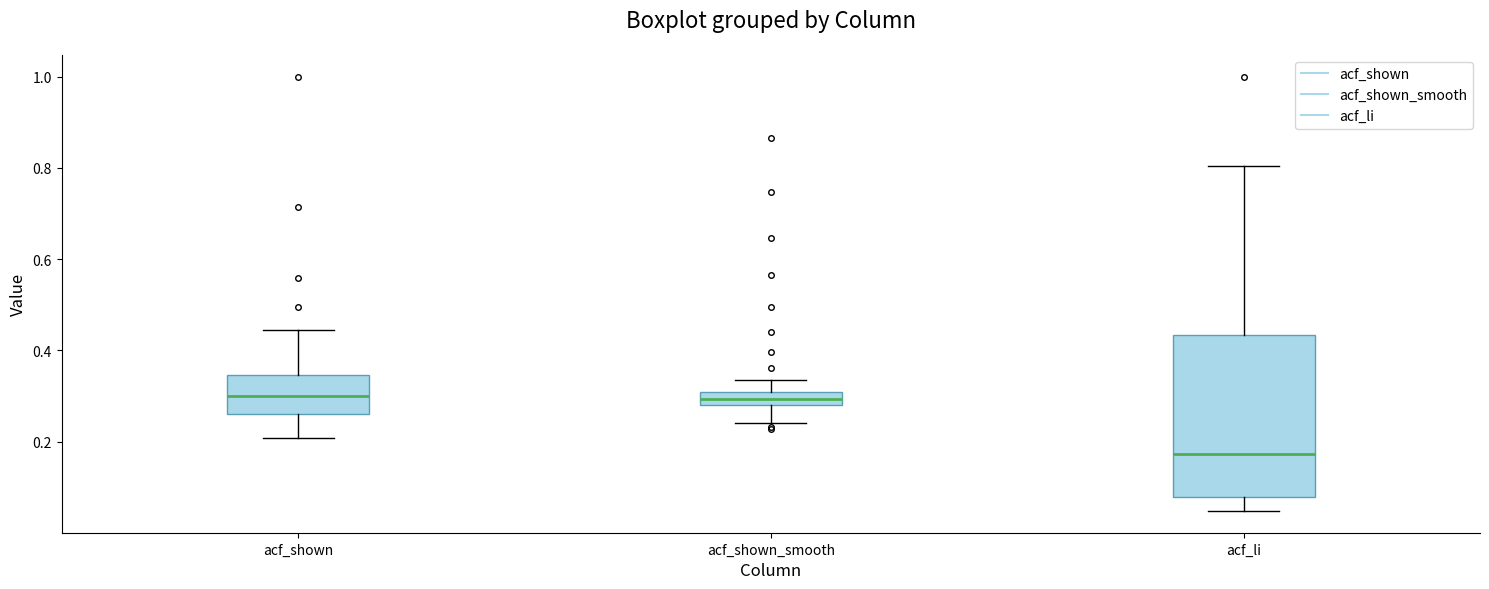

Where does the lower whisker of the box for acf_li end on the y-axis? The values are not printed on the chart, so give them approximately, as read against the axis.

0.04